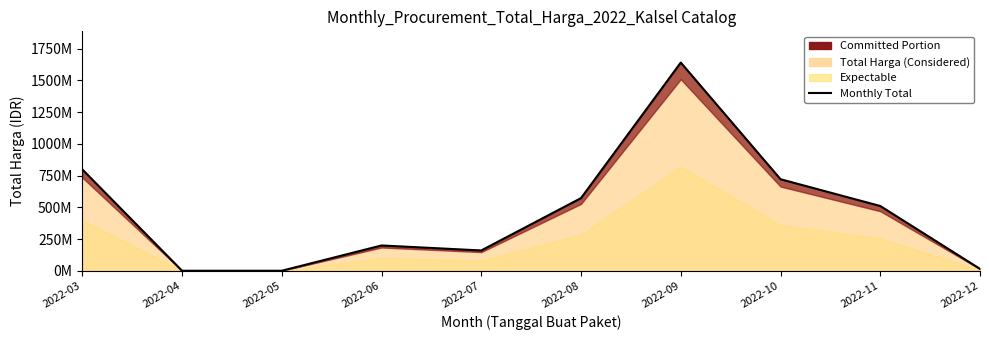

True or false: the data has more than 1 interior local peaks.

True